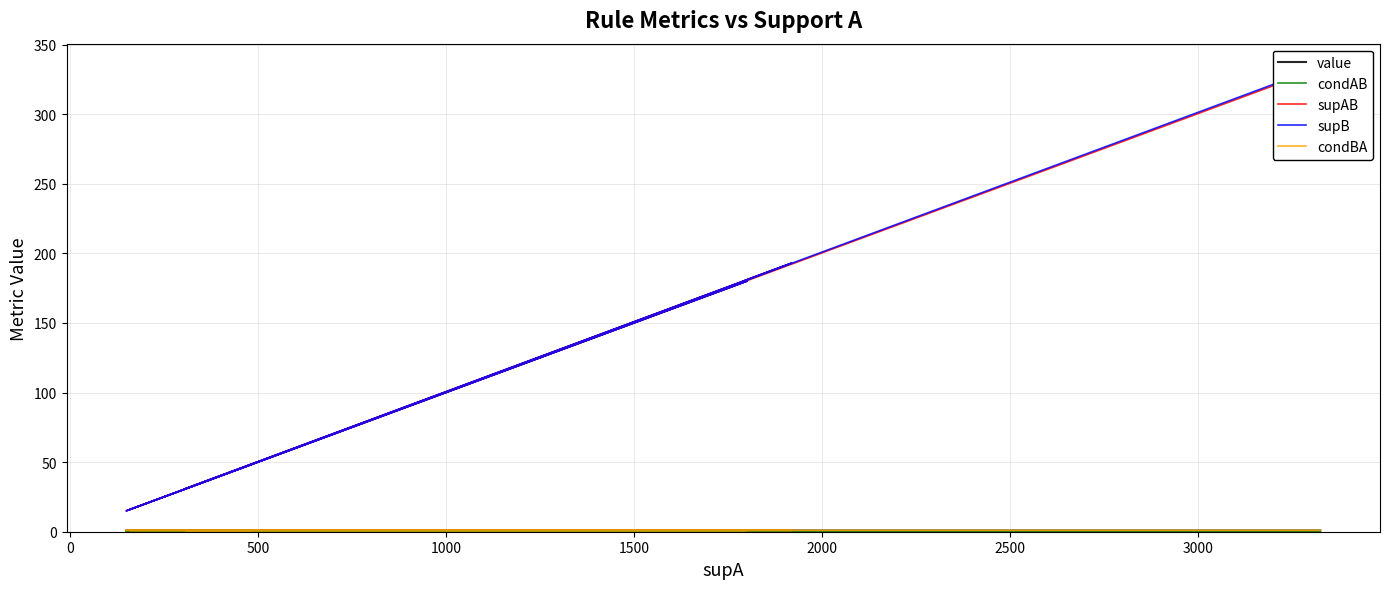

How many values in the supAB series exceed 48?

9